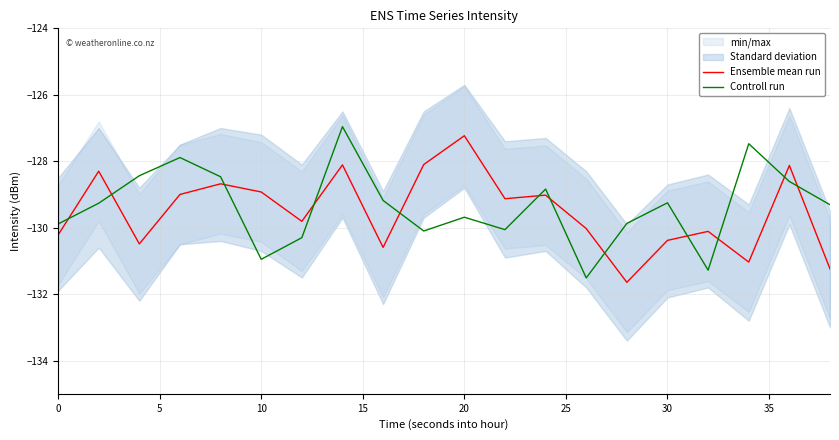

What is the average value of the Ensemble mean run series?

-129.5